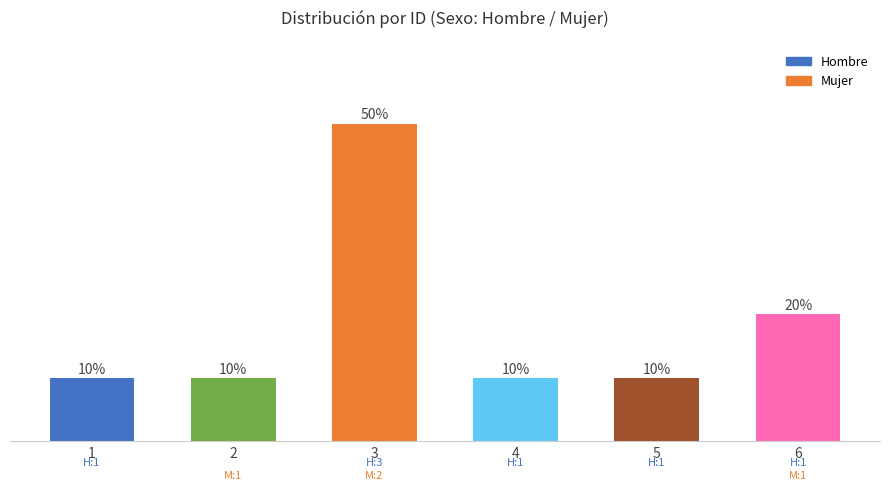

What is the ratio of the value at 4 to the value at 5?

1.0